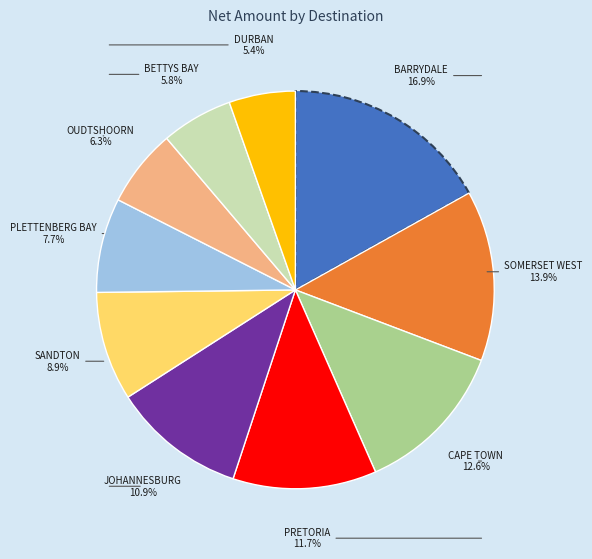

Is there a majority slice in this chart?

No